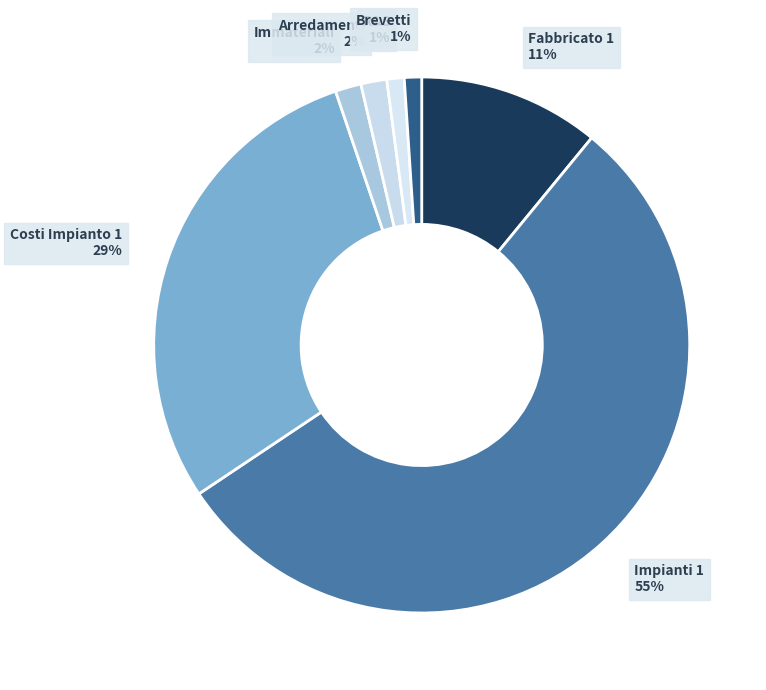

How many segments does this pie chart have?

7